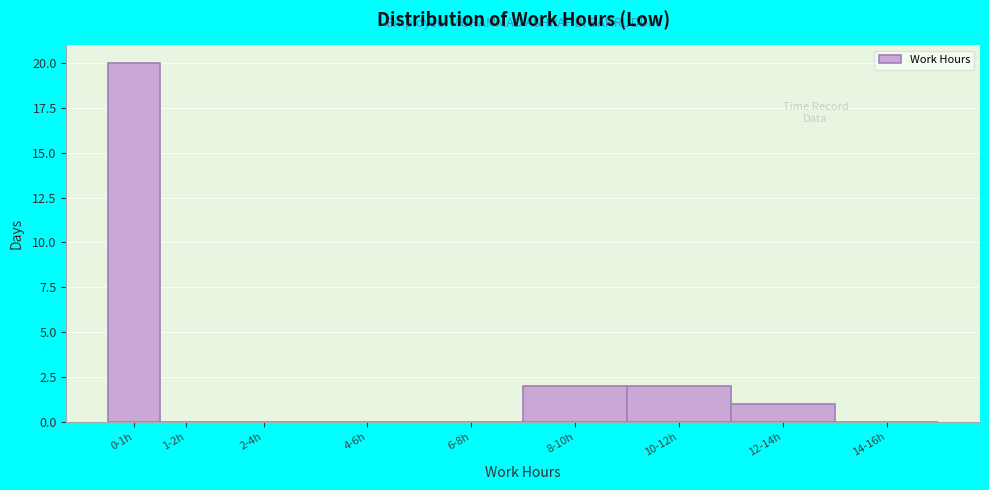

Reading left to right, transcribe all the data shown in this chart.

0-1h=20	1-2h=0	2-4h=0	4-6h=0	6-8h=0	8-10h=2	10-12h=2	12-14h=1	14-16h=0